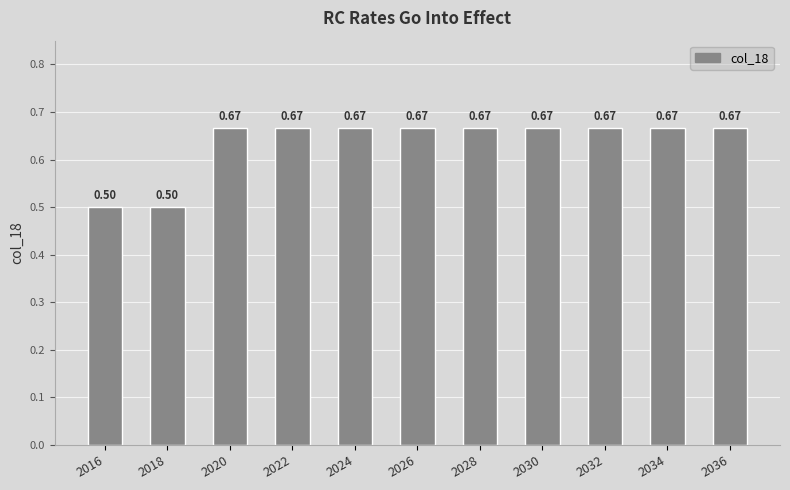

What is the sum of all values?

7.0